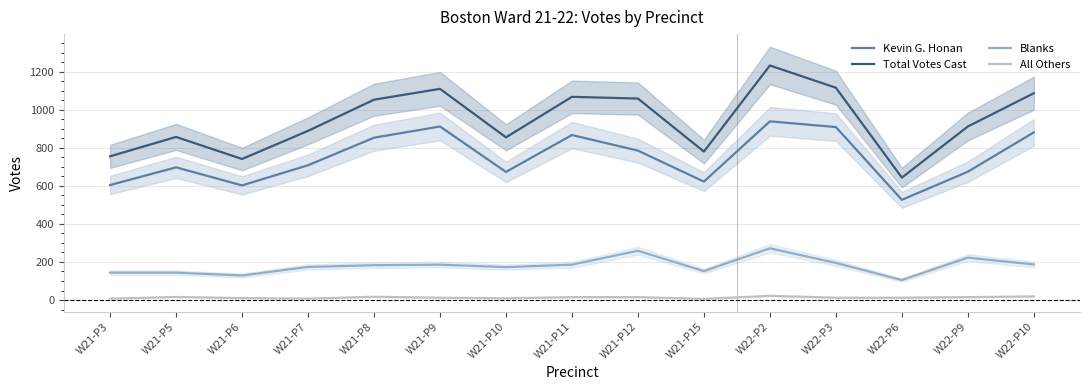

True or false: Blanks and Total Votes Cast intersect in this chart.

False